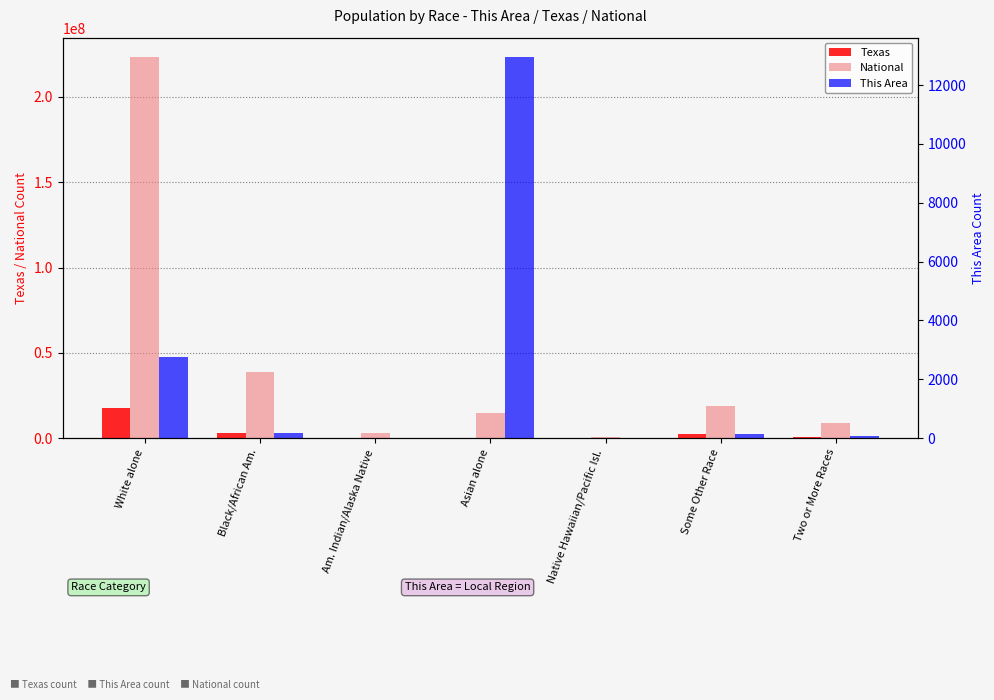

How many groups of bars are there?

7